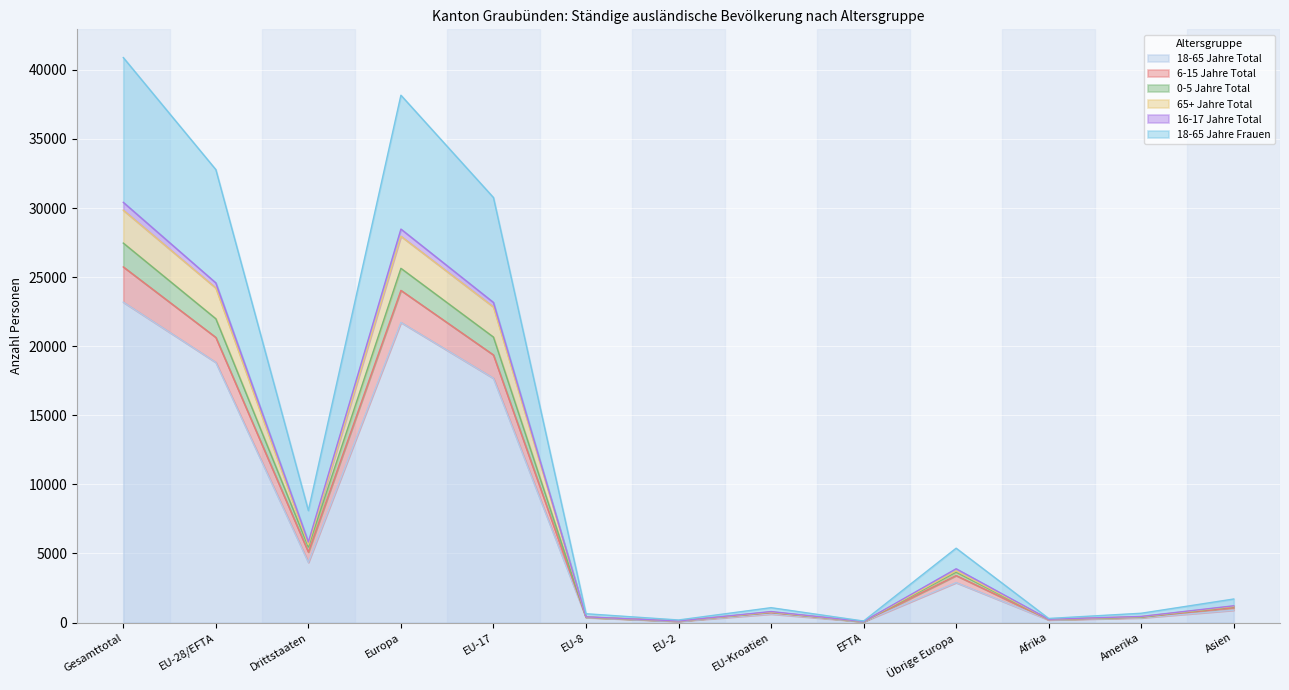

At which label does 18-65 Jahre Total reach its peak?

Gesamttotal